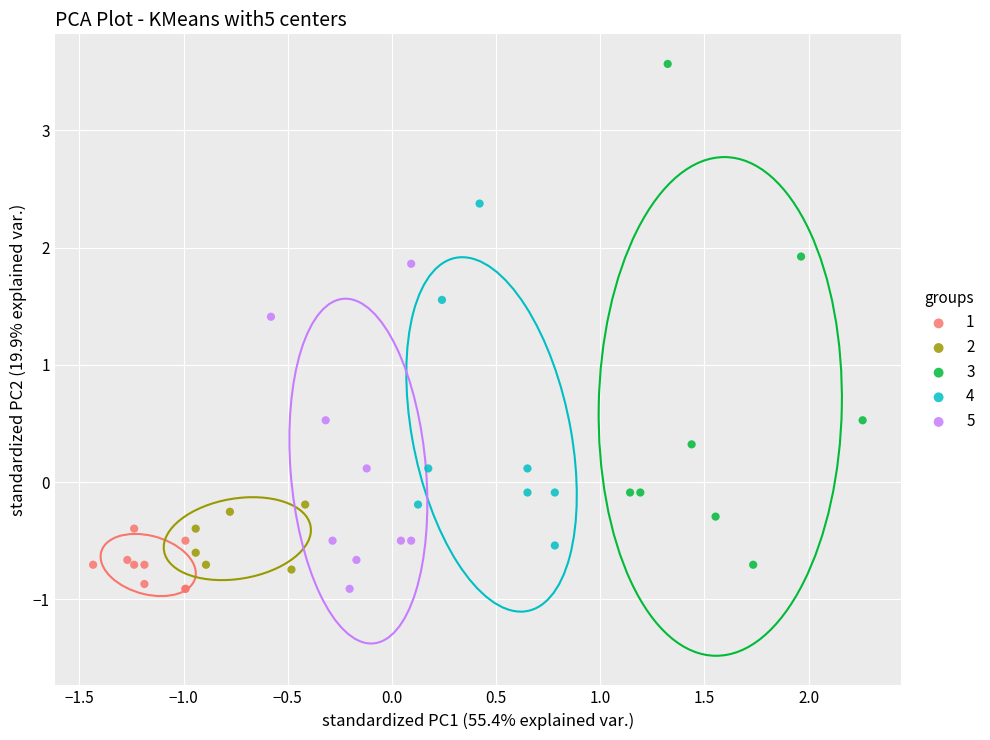

Which series contains the highest Y value?

3